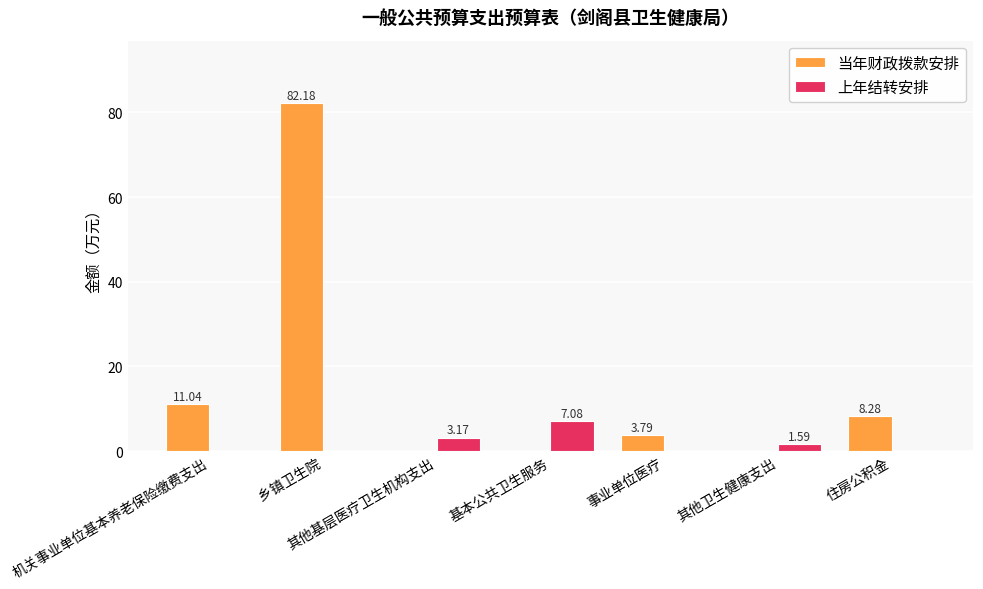

Between 机关事业单位基本养老保险缴费支出 and 住房公积金, which series saw the biggest shift?

当年财政拨款安排